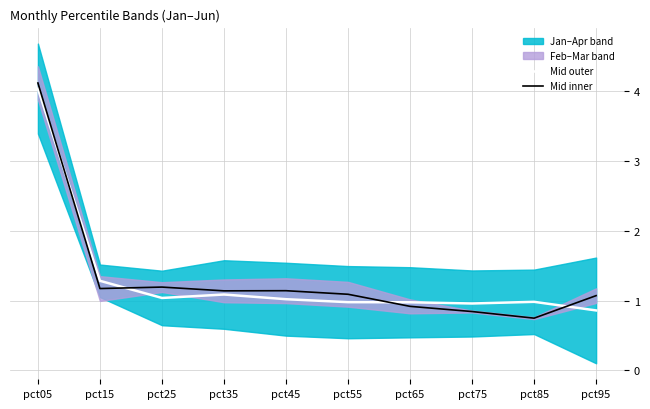

What is the spread (max minus min) of values at pct25?

0.2